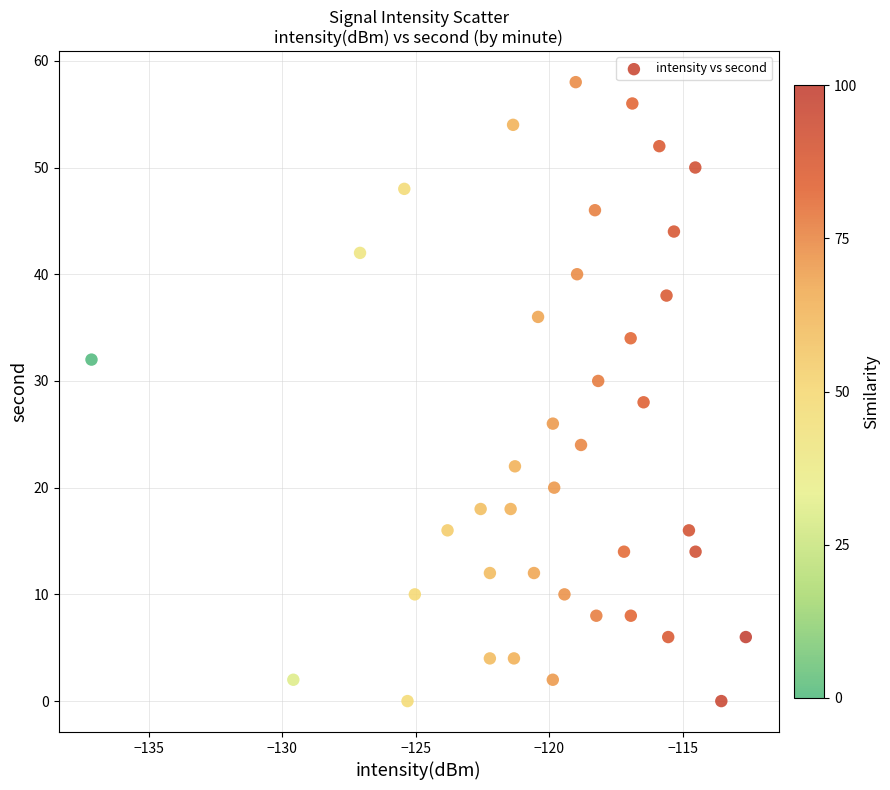

What is the range of Y values (max minus min)?

58